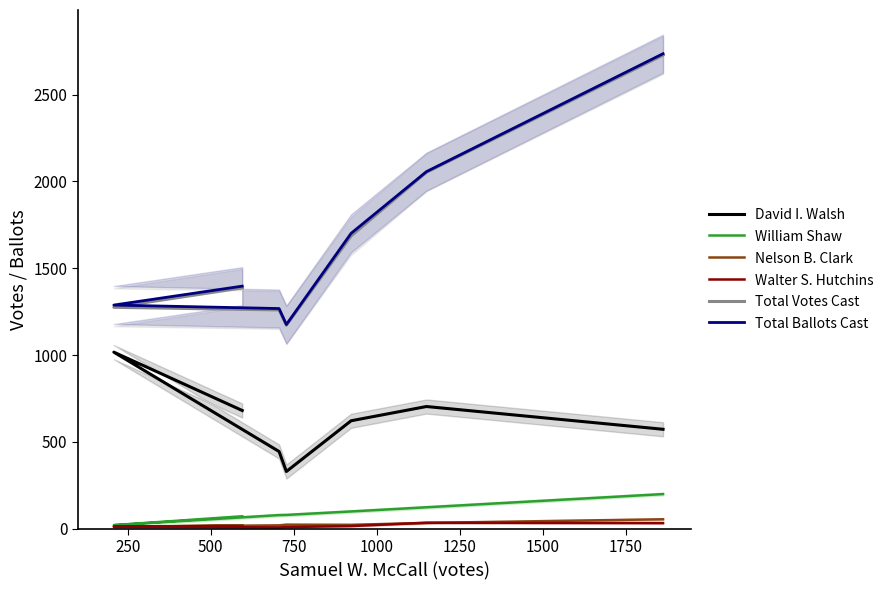

What is the difference between the maximum and minimum values in the David I. Walsh series?

687